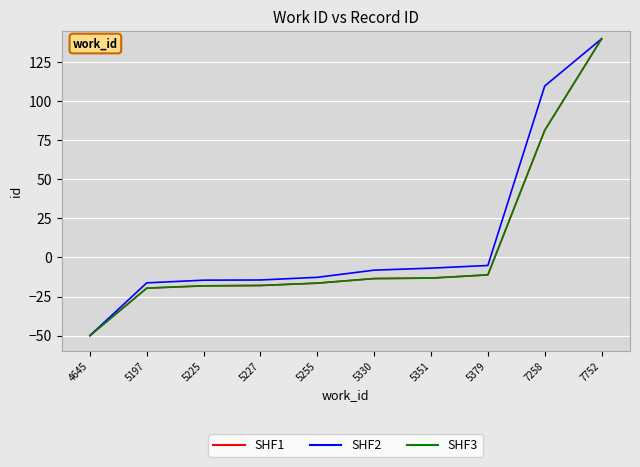

Is this an area chart (filled region under the line)?

No